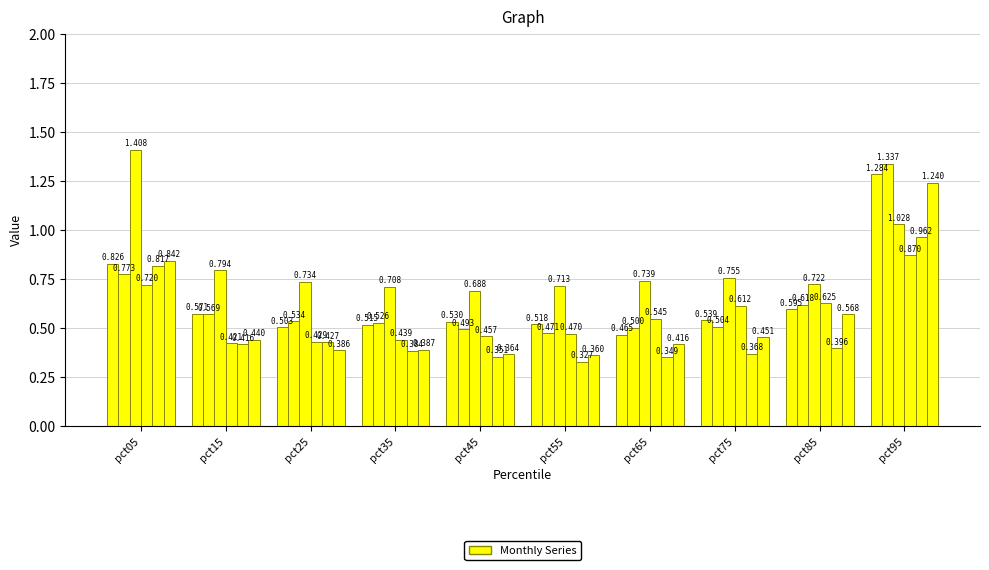

Which category has the highest value across all series?

pct05